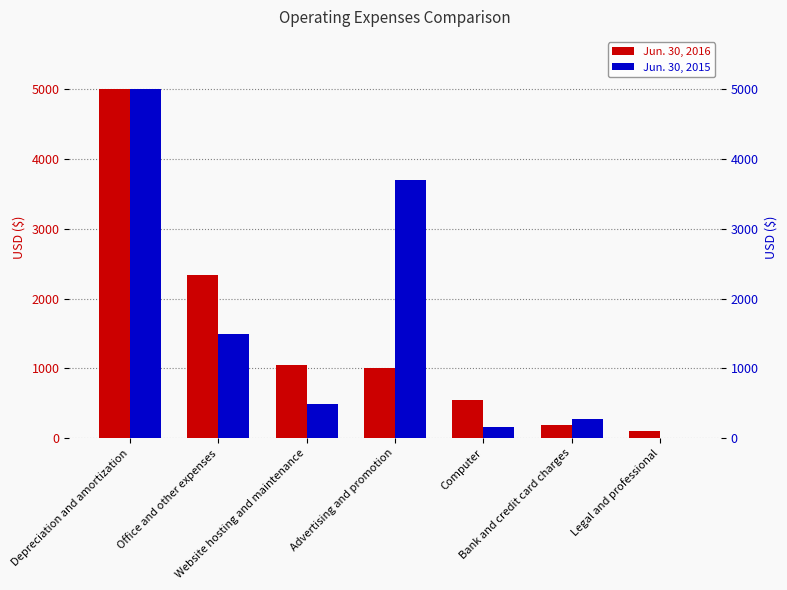

What value does the Jun. 30, 2016 series have at Computer?

543